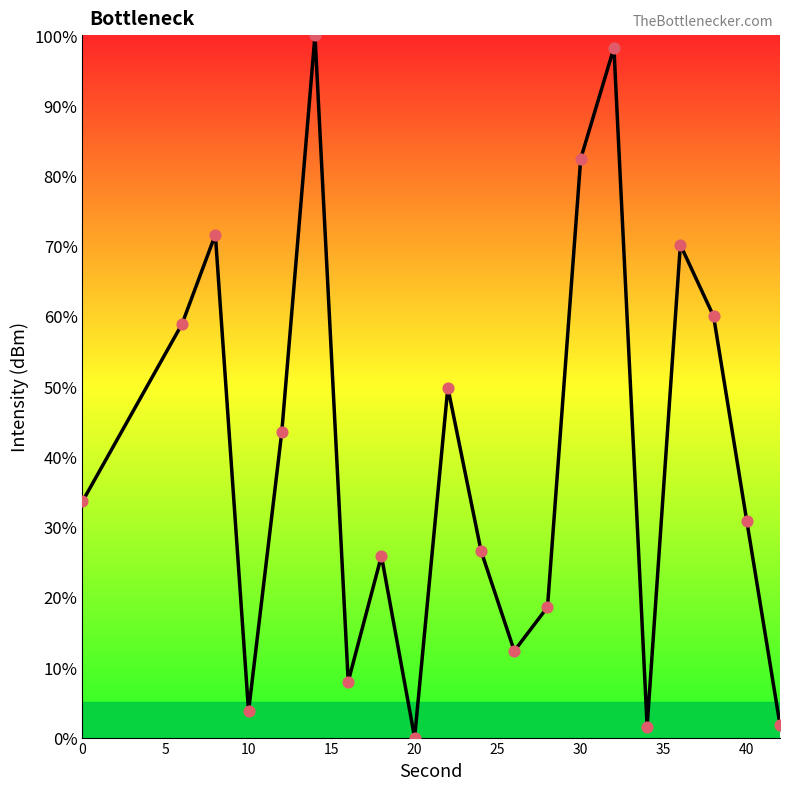

What is the maximum value shown in the chart?

100.0